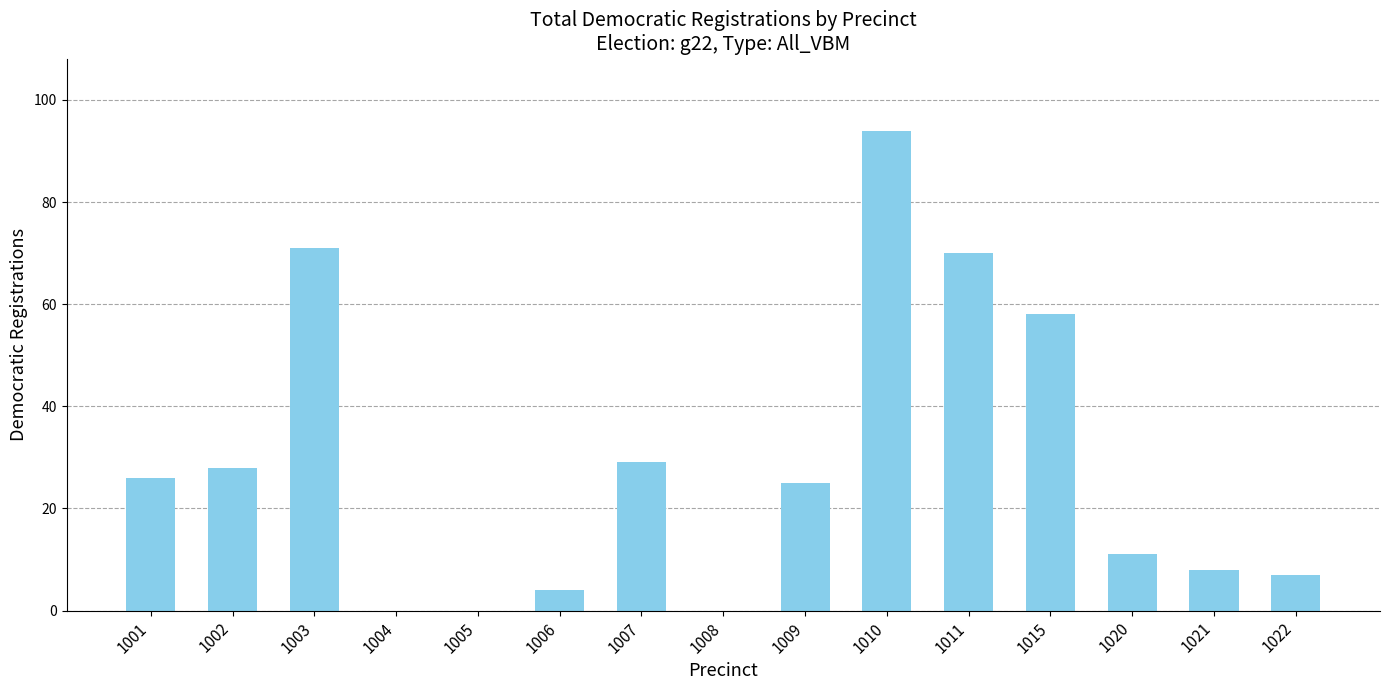

What is the sum of the values at 1020 and 1004?

11